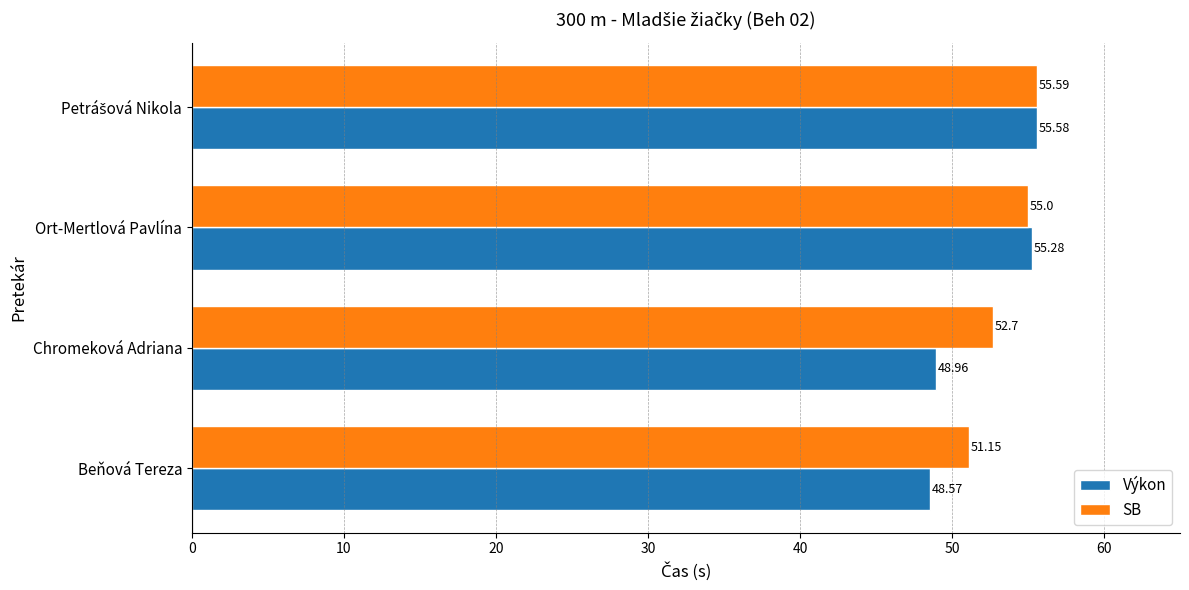

What are all the series names shown in the legend?

Výkon, SB